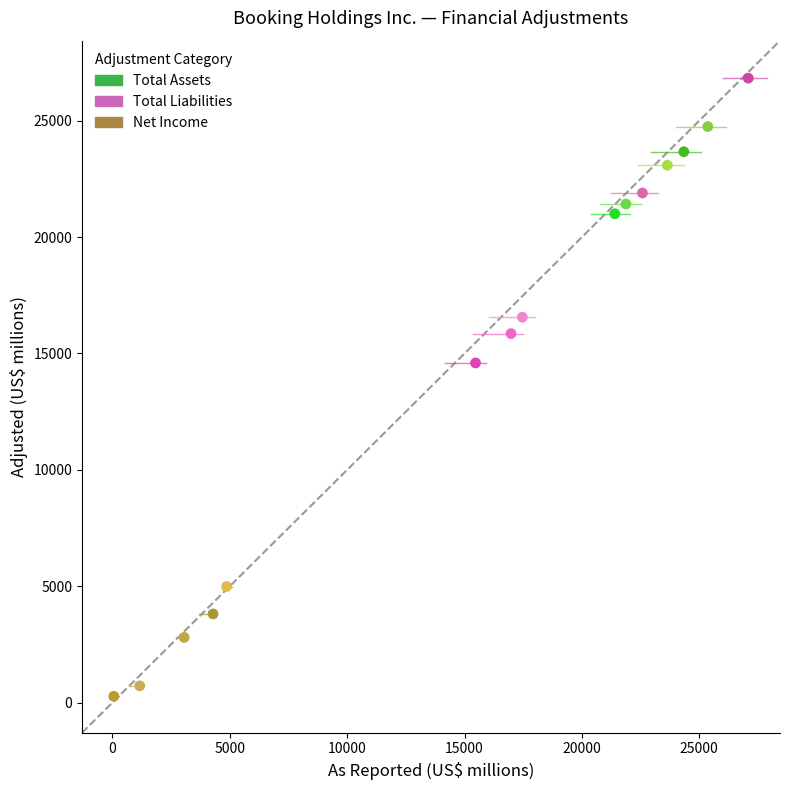

Which series reaches the maximum Y coordinate?

Total Liabilities